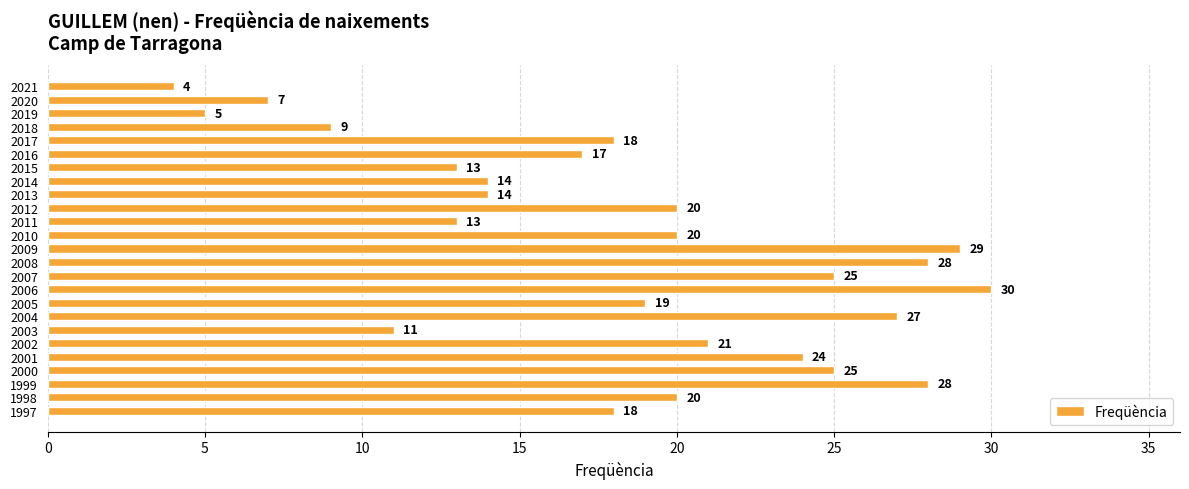

How many categories are shown in the chart?

25